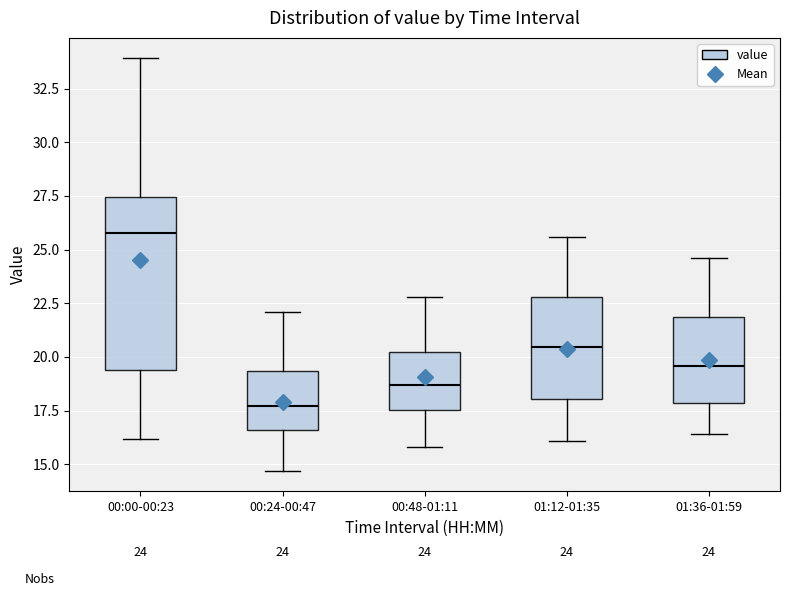

Which box has the lowest median line?

00:24-00:47